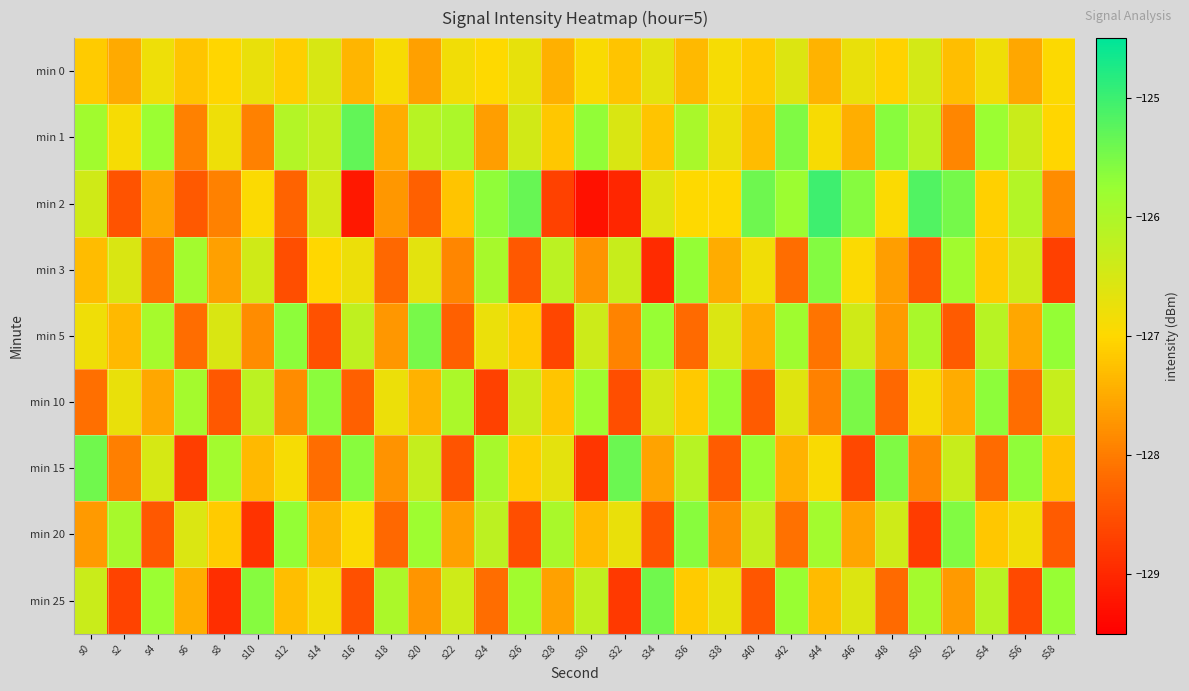

At which category is the sum across all series the highest?

s42